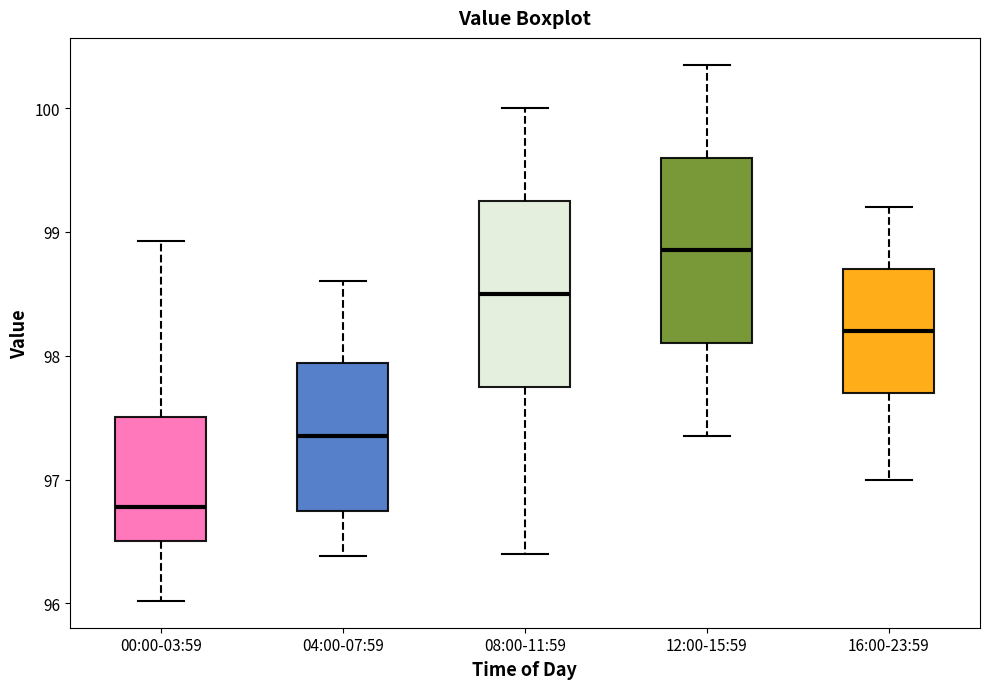

Reading left to right, transcribe this box plot: for each box, give where its median line is, the range the box spans, and where its two whiskers end, as read against the y-axis. The values are not printed on the chart, so give them approximately, as read against the axis.

00:00-03:59: median 96.8, box 96.5 to 97.5, whiskers 96.0 to 98.9
04:00-07:59: median 97.4, box 96.7 to 97.9, whiskers 96.4 to 98.6
08:00-11:59: median 98.5, box 97.8 to 99.3, whiskers 96.4 to 100.0
12:00-15:59: median 98.9, box 98.1 to 99.6, whiskers 97.4 to 100.4
16:00-23:59: median 98.2, box 97.7 to 98.7, whiskers 97.0 to 99.2